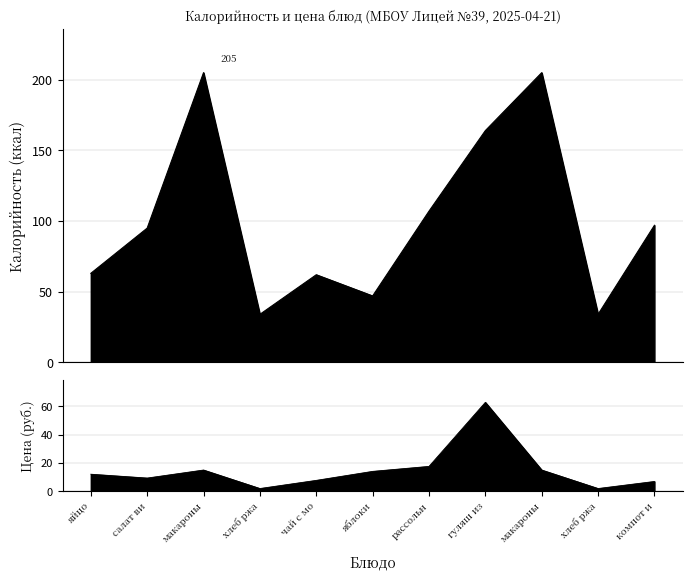

At which label does Цена reach its minimum?

хлеб ржа